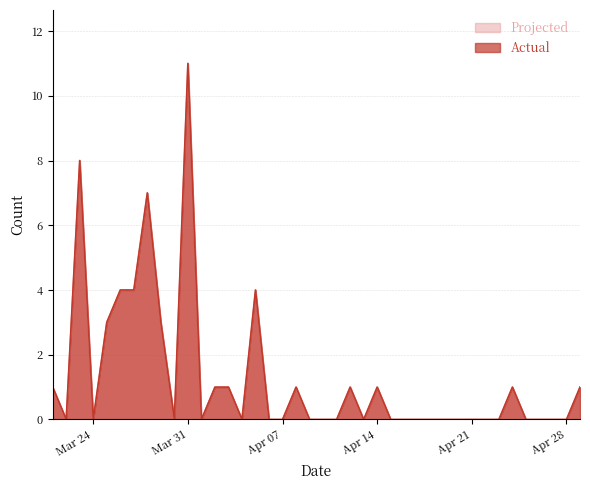

Does the chart have visible grid lines?

Yes